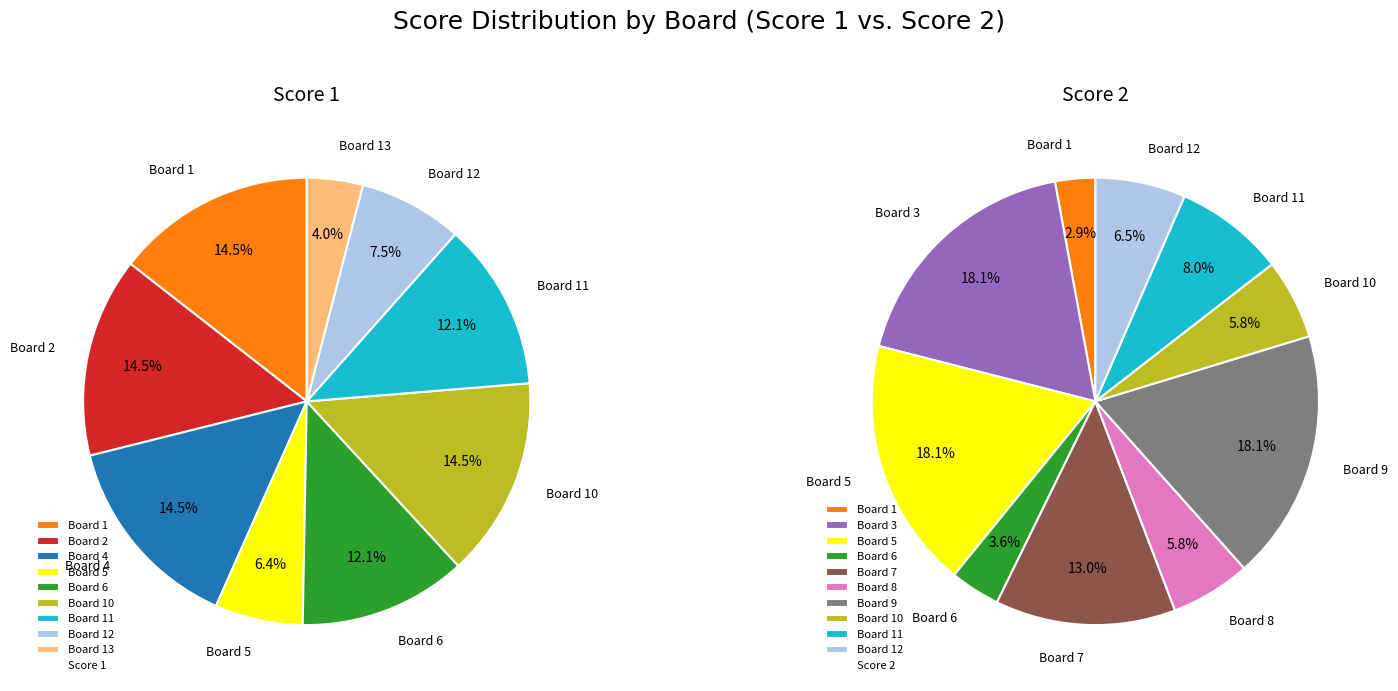

Does Board 1 account for over 50% of the chart?

No